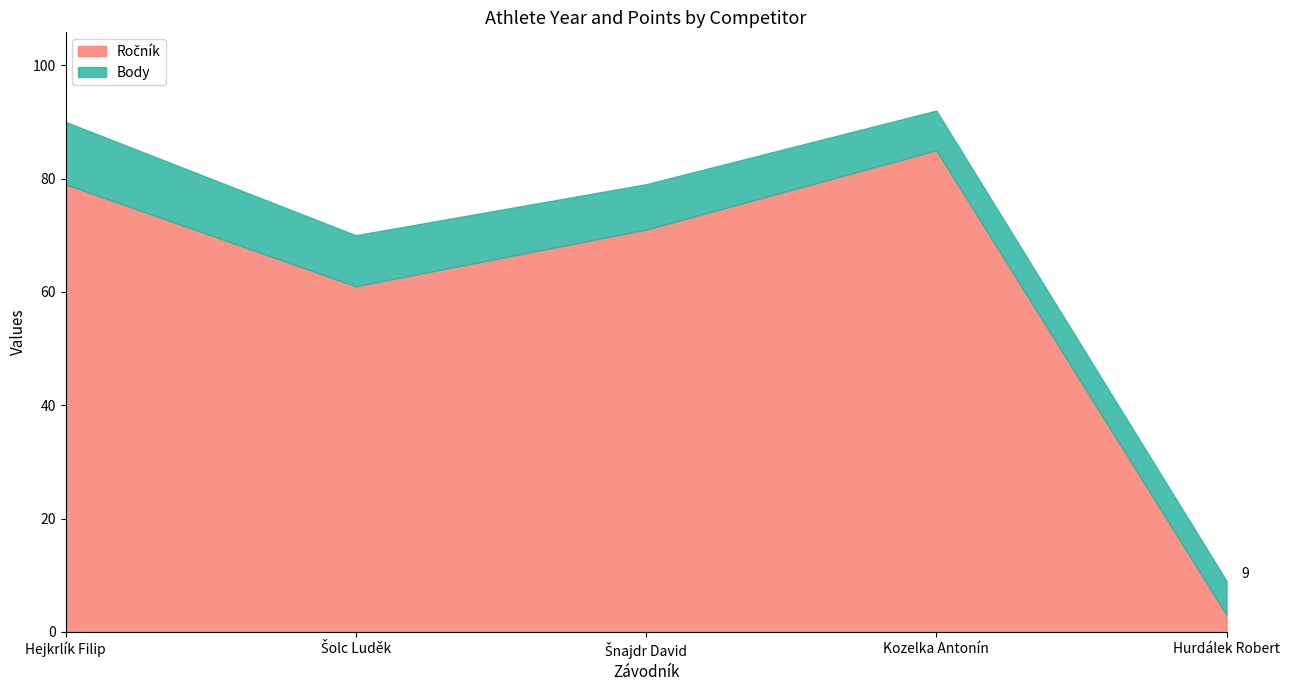

Which label corresponds to the smallest value in the chart?

Hurdálek Robert